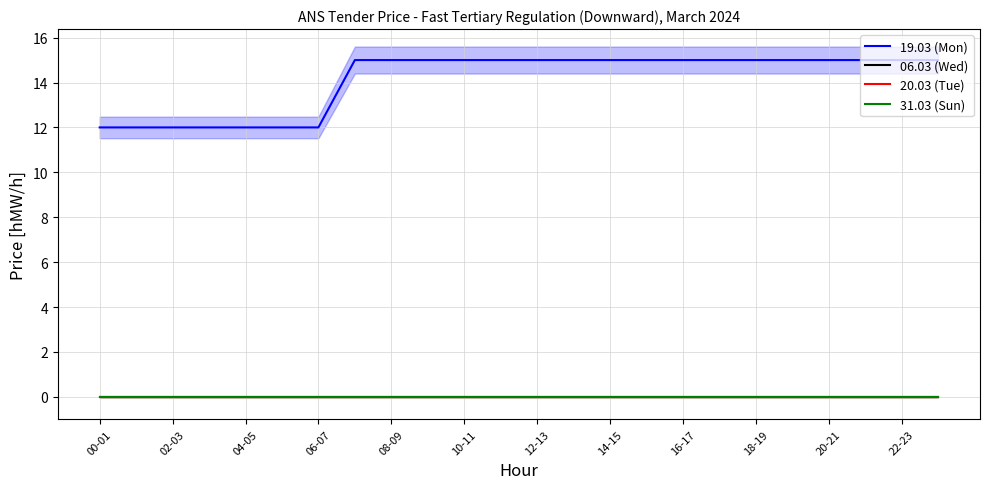

Which series changed the most between 17 and 18?

19.03 (Mon)